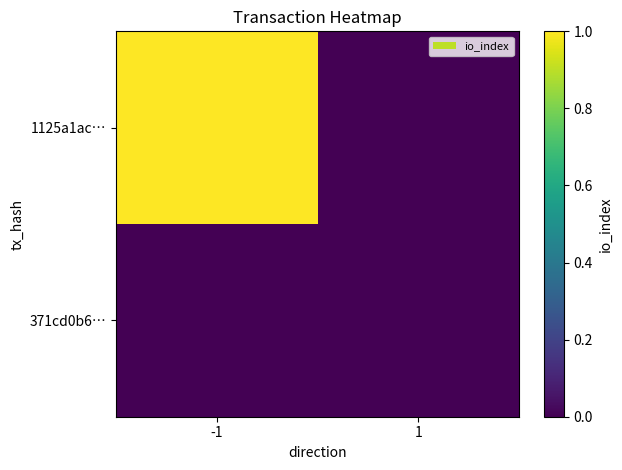

Which series has the largest total across all categories?

1125a1ac…